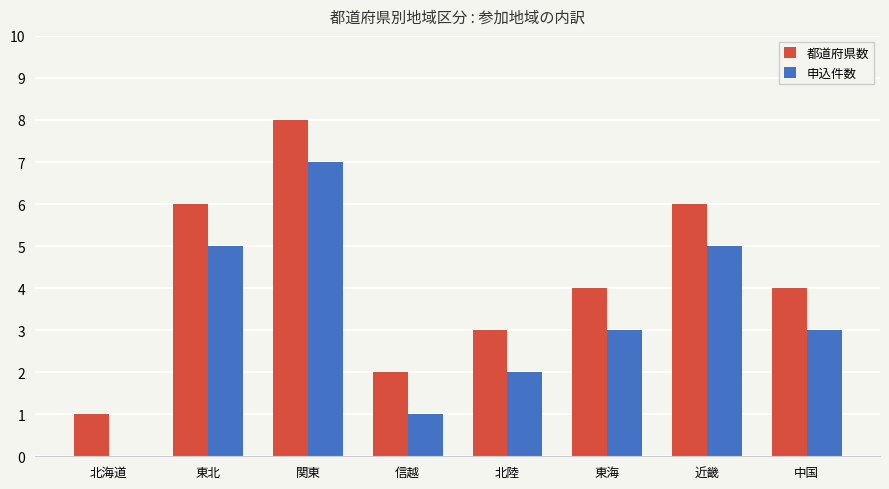

Is the value of 申込件数 at 関東 greater than the value of 都道府県数 at 中国?

Yes